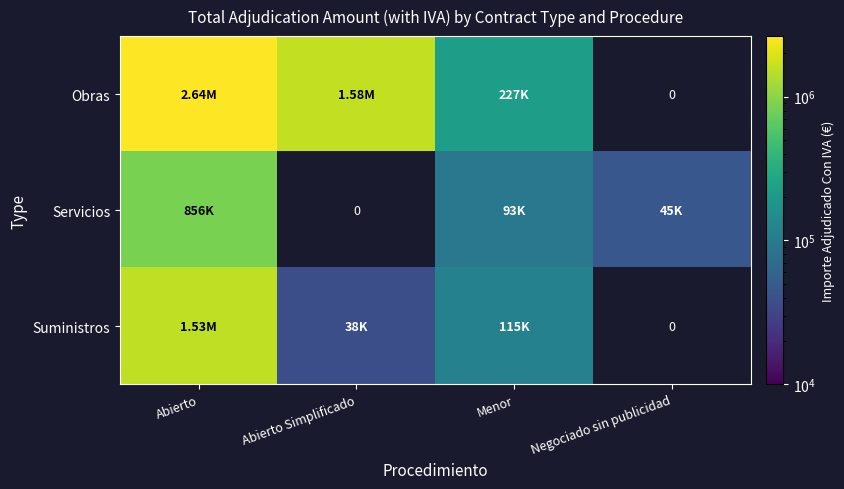

What is the difference between the highest and lowest values at Abierto?

1779133.0